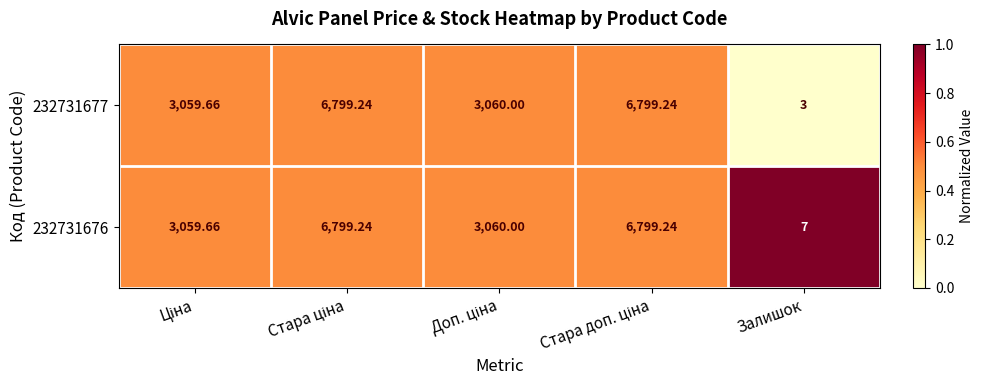

Which label corresponds to the smallest value in the chart?

Залишок